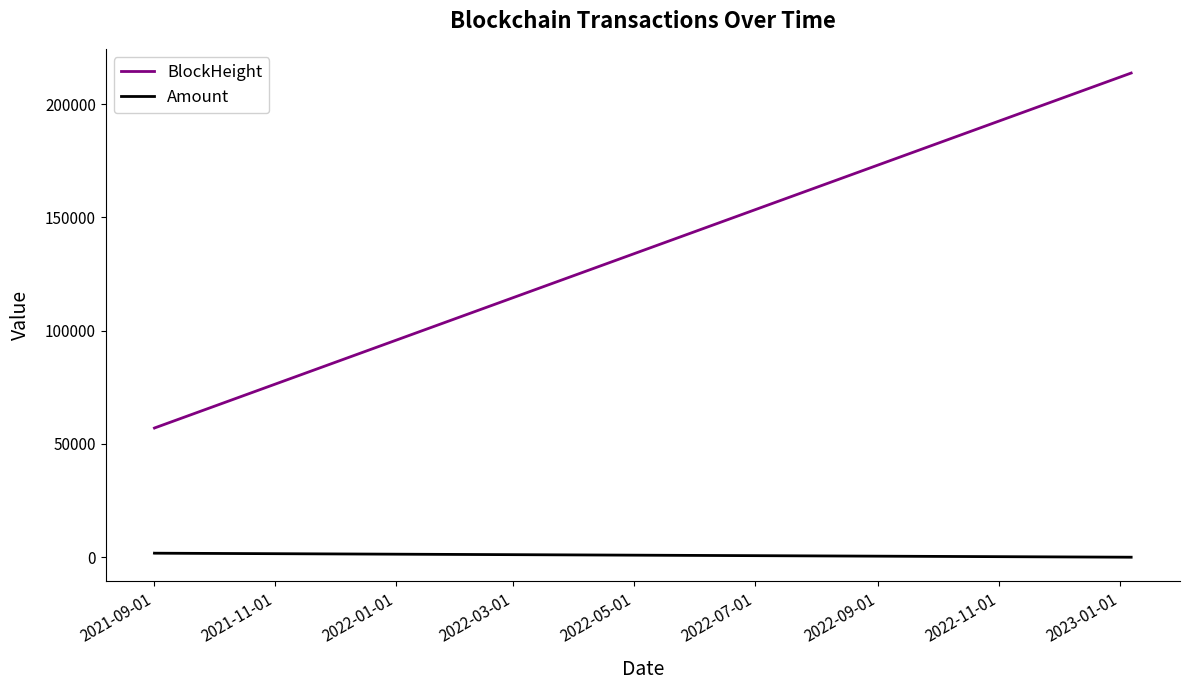

What is the greatest value displayed?

213714.0